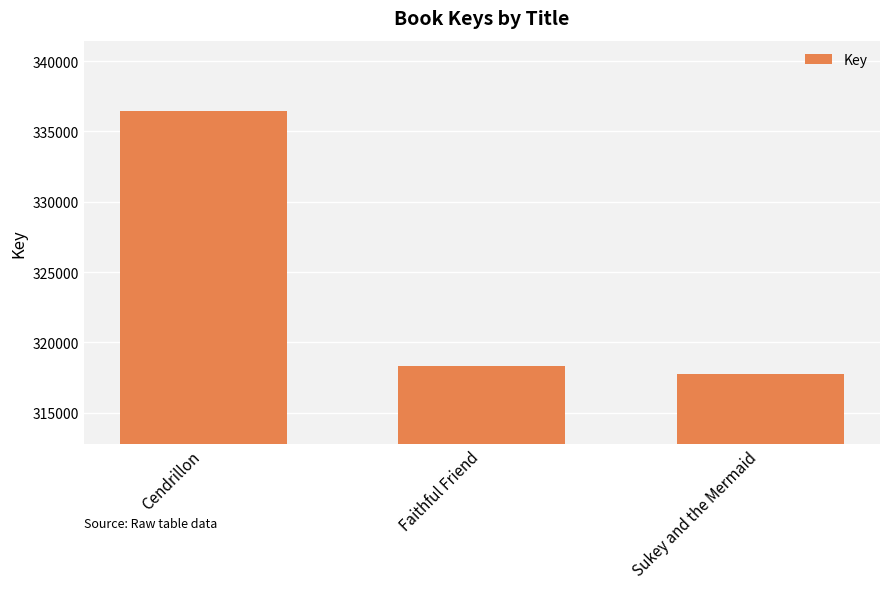

Does the chart contain stacked bars?

No